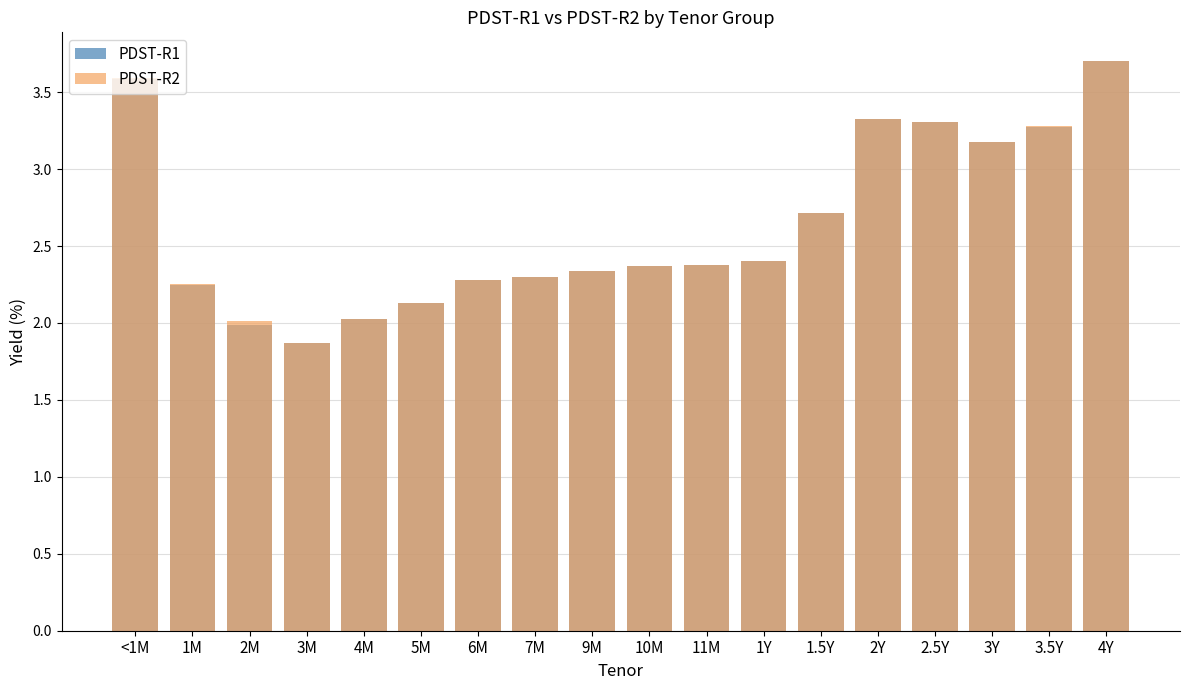

At which category is the sum across all series the highest?

4Y